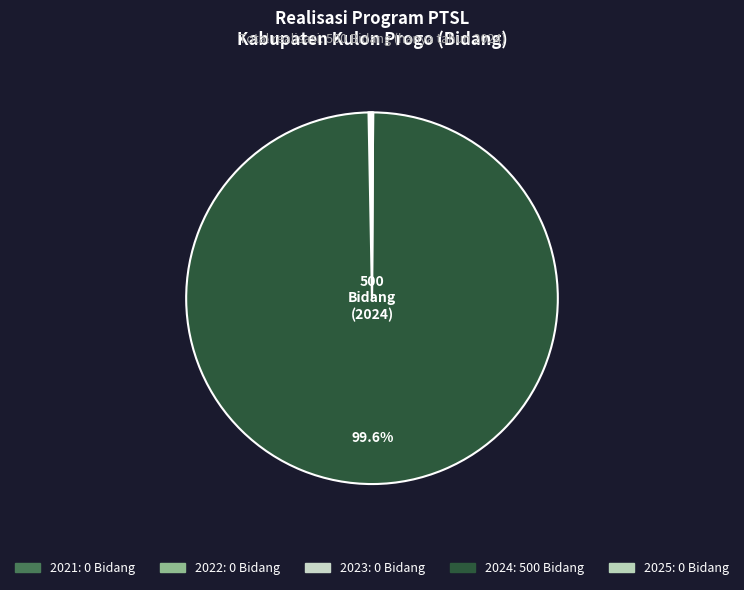

Does 2022 account for over 50% of the chart?

No